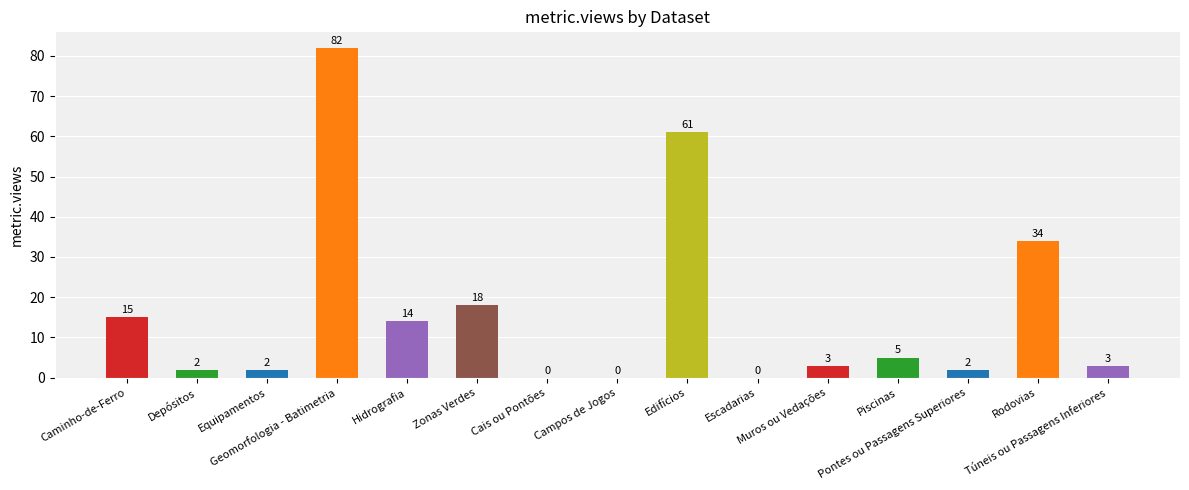

Reading left to right, what are all the values shown in this chart?

Caminho-de-Ferro=15	Depósitos=2	Equipamentos=2	Geomorfologia - Batimetria=82	Hidrografia=14	Zonas Verdes=18	Cais ou Pontões=0	Campos de Jogos=0	Edifícios=61	Escadarias=0	Muros ou Vedações=3	Piscinas=5	Pontes ou Passagens Superiores=2	Rodovias=34	Túneis ou Passagens Inferiores=3